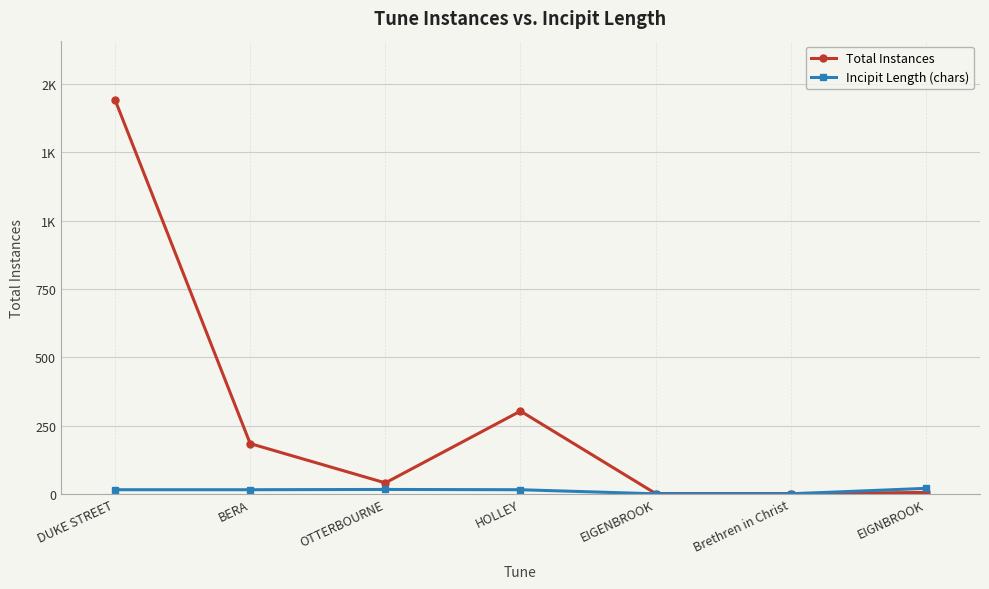

True or false: Total Instances and Incipit Length (chars) intersect in this chart.

True